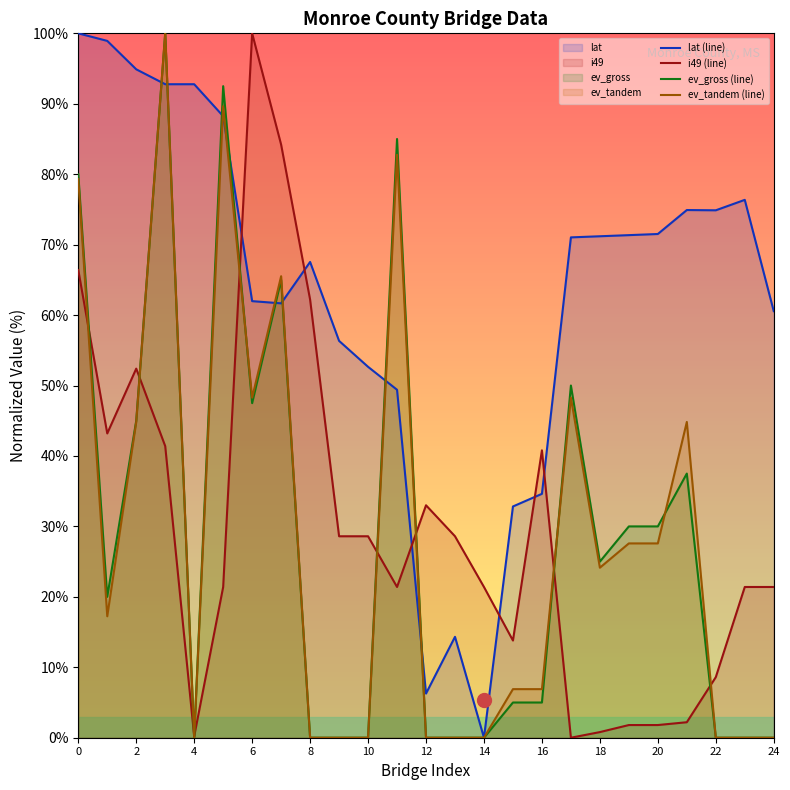

The value of lat (line) at 16 is 117.4. True or false?

False